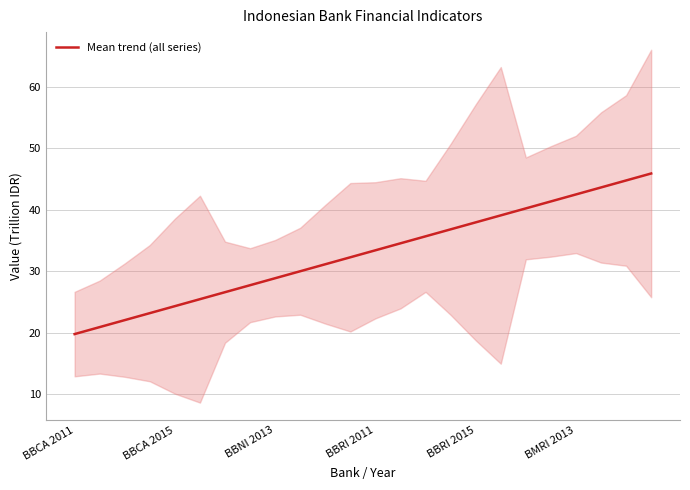

True or false: Mean trend (all series) has a value of 59.2 at BBRI 2011.

False